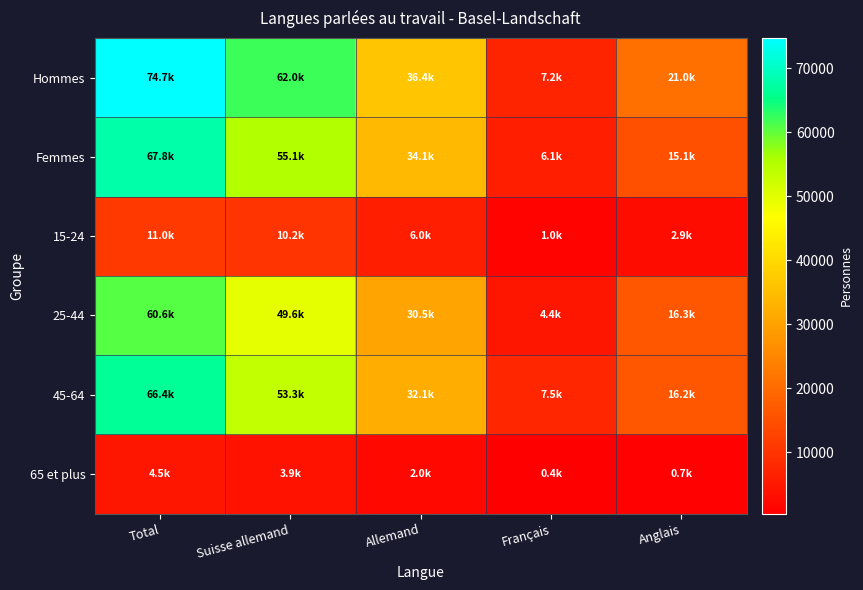

What is the minimum value shown in the chart?

365.7